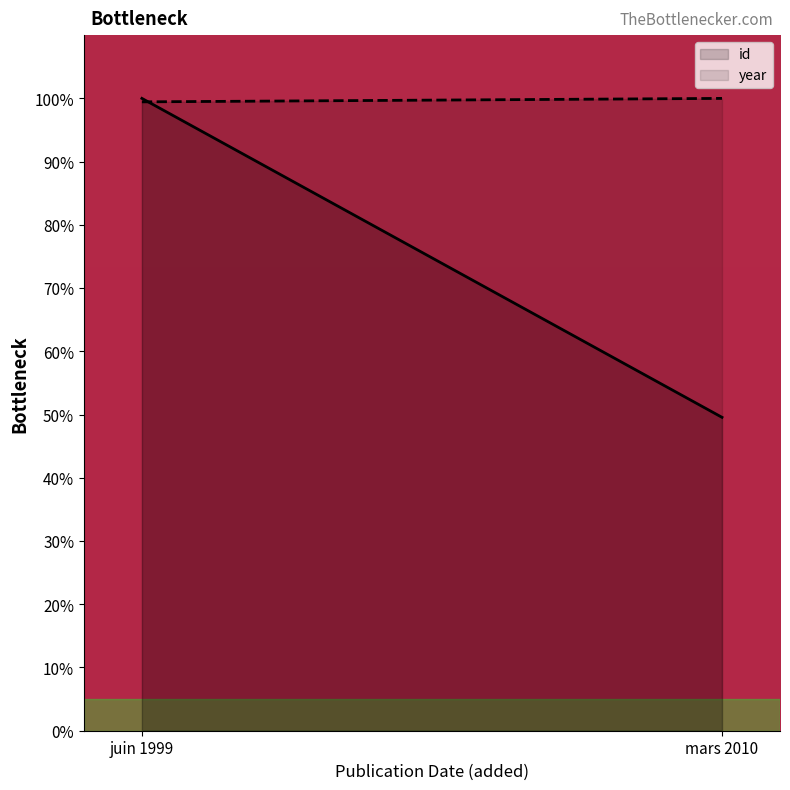

What position from the left is mars 2010?

2